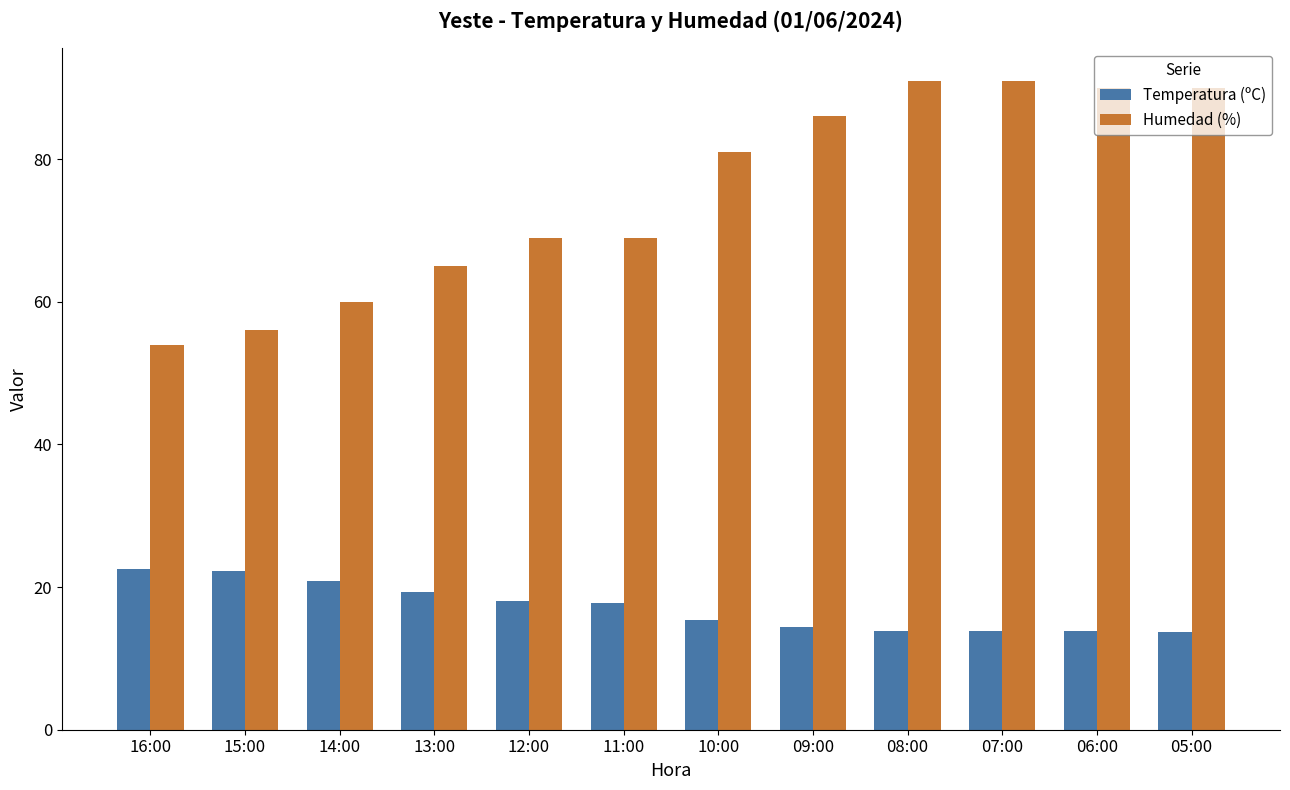

Is it true that Temperatura (ºC) equals 26.1 at 11:00?

False